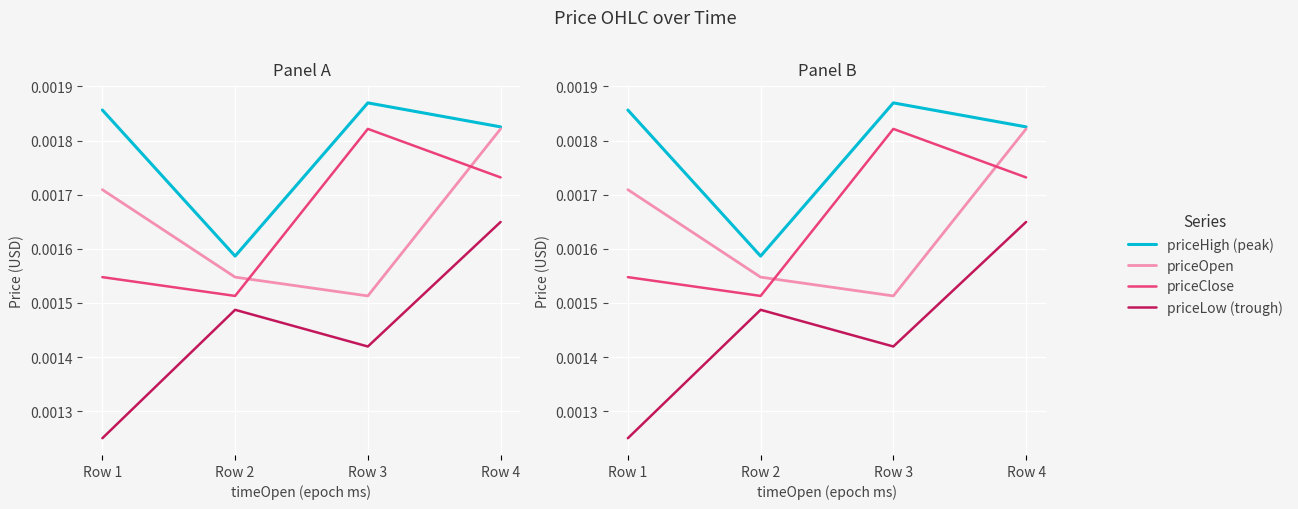

True or false: priceLow has a value of 0.0 at Row 1.

False